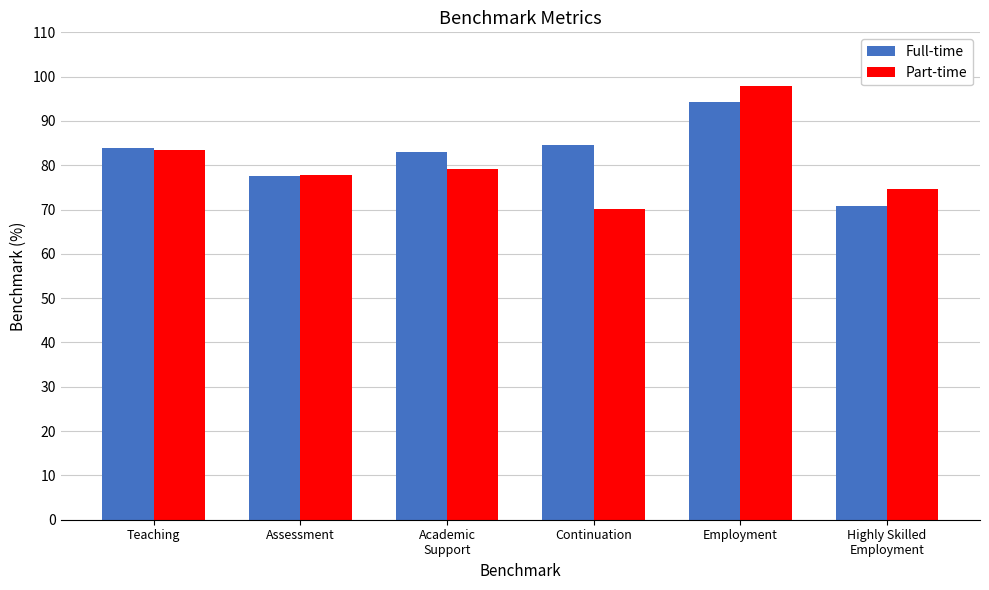

Is the value of Full-time at Teaching greater than the value of Part-time at Assessment?

Yes